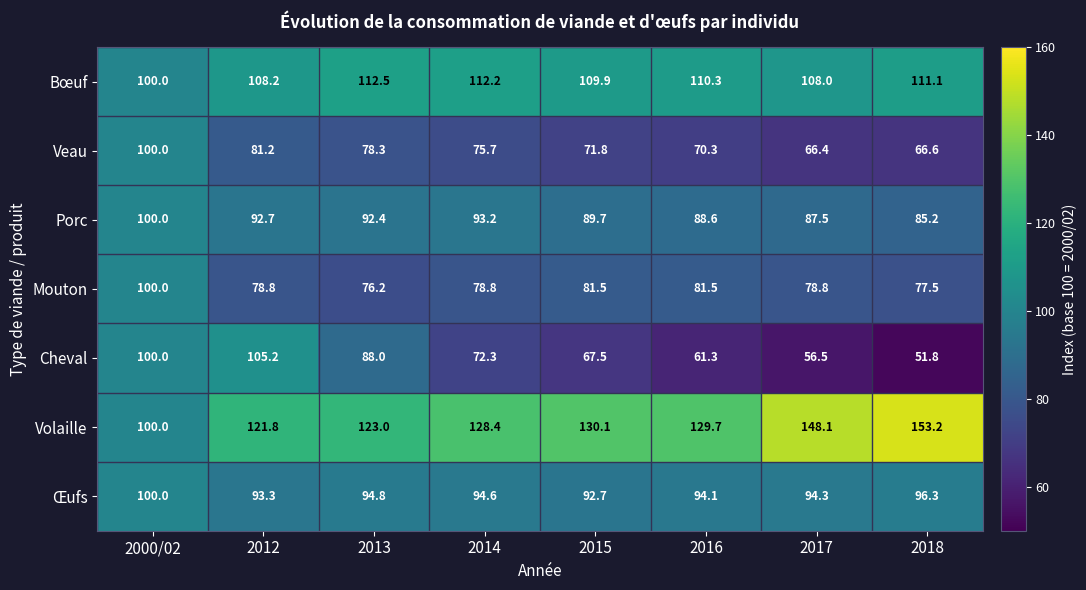

What is the average value of the Bœuf series?

109.0